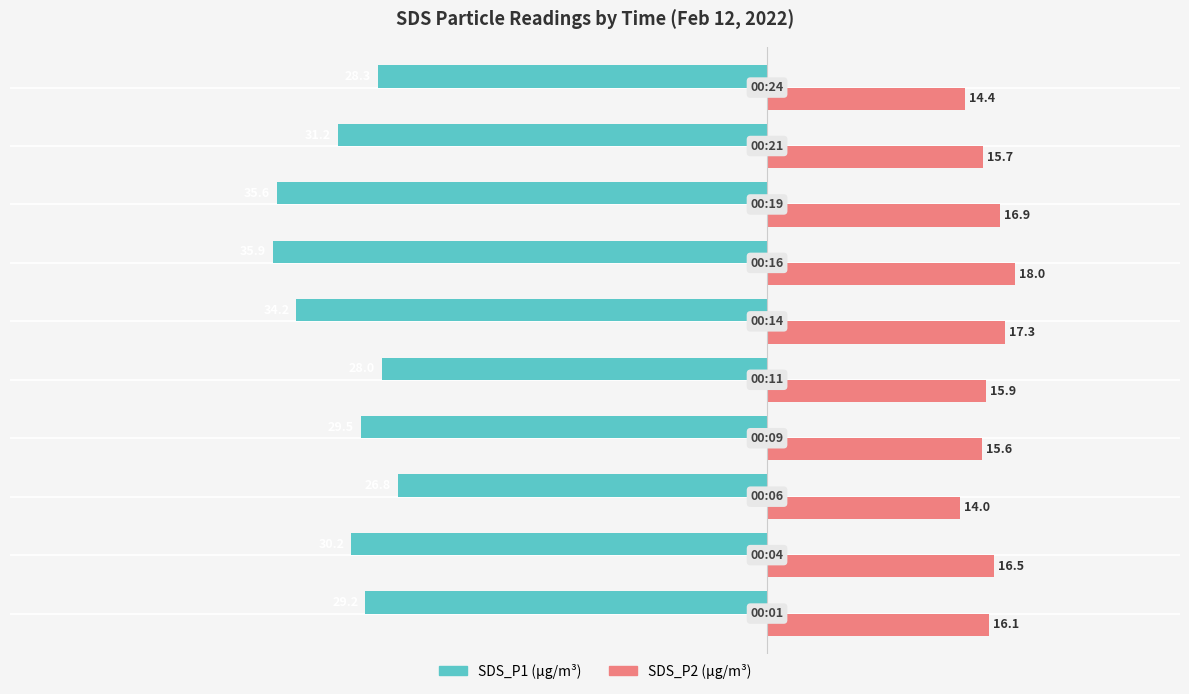

What is the smallest value displayed?

-35.9